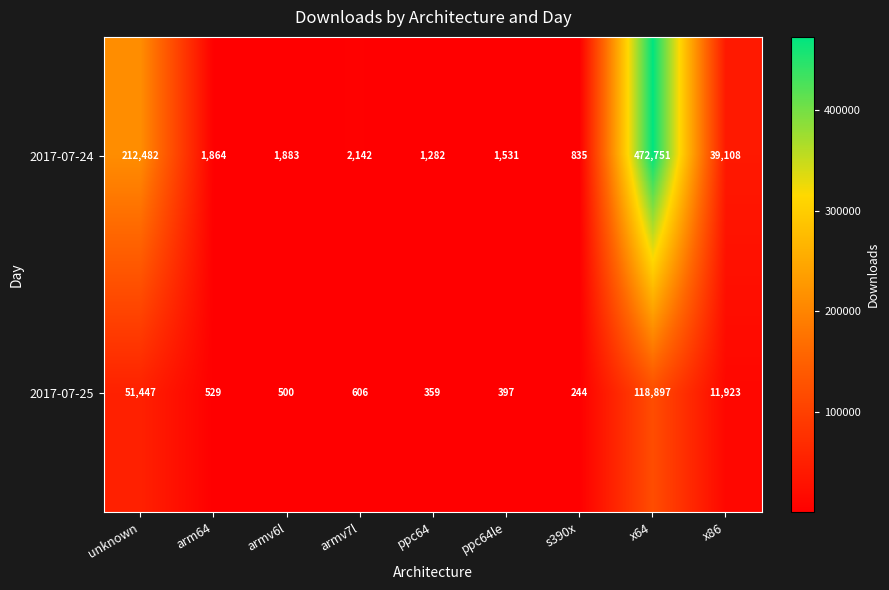

How many series are shown in this chart?

2